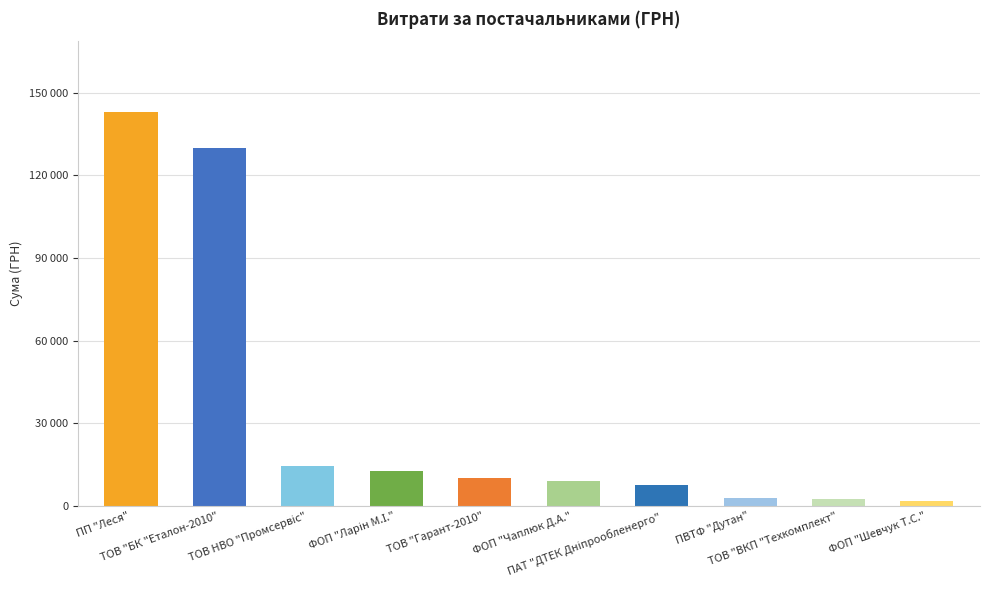

The chart shows a value of 22157 at ФОП "Ларін М.І.". True or false?

False